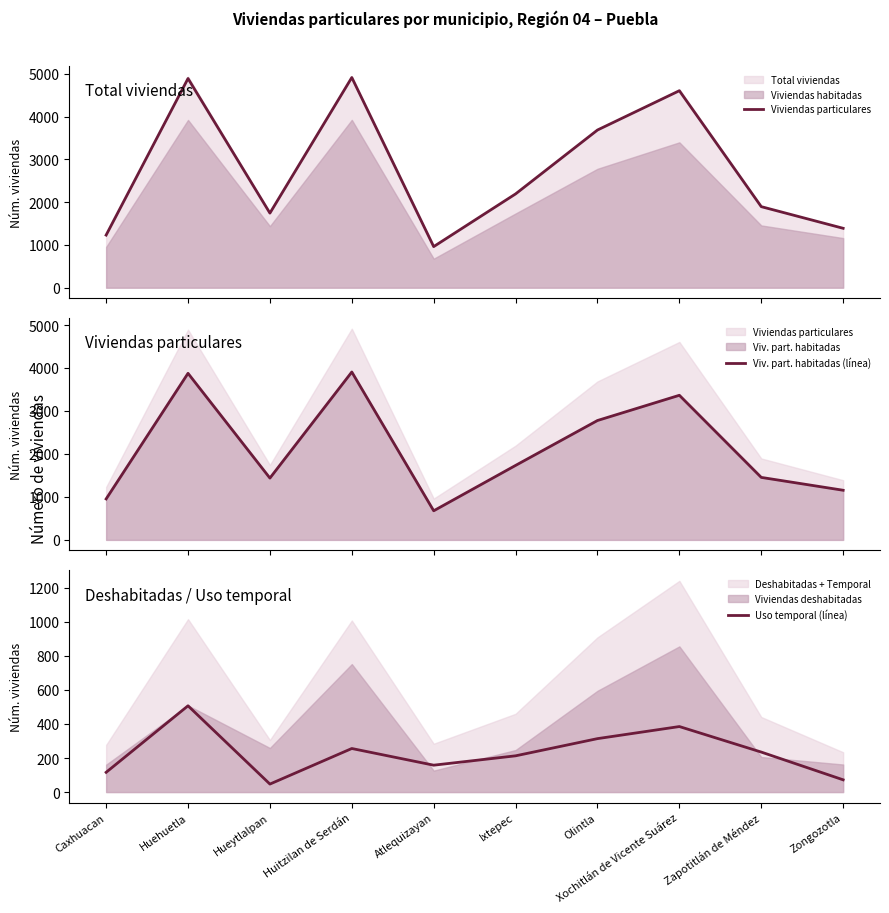

The Viv. part. habitadas (línea) series shows 3907 at Huitzilan de Serdán. True or false?

True